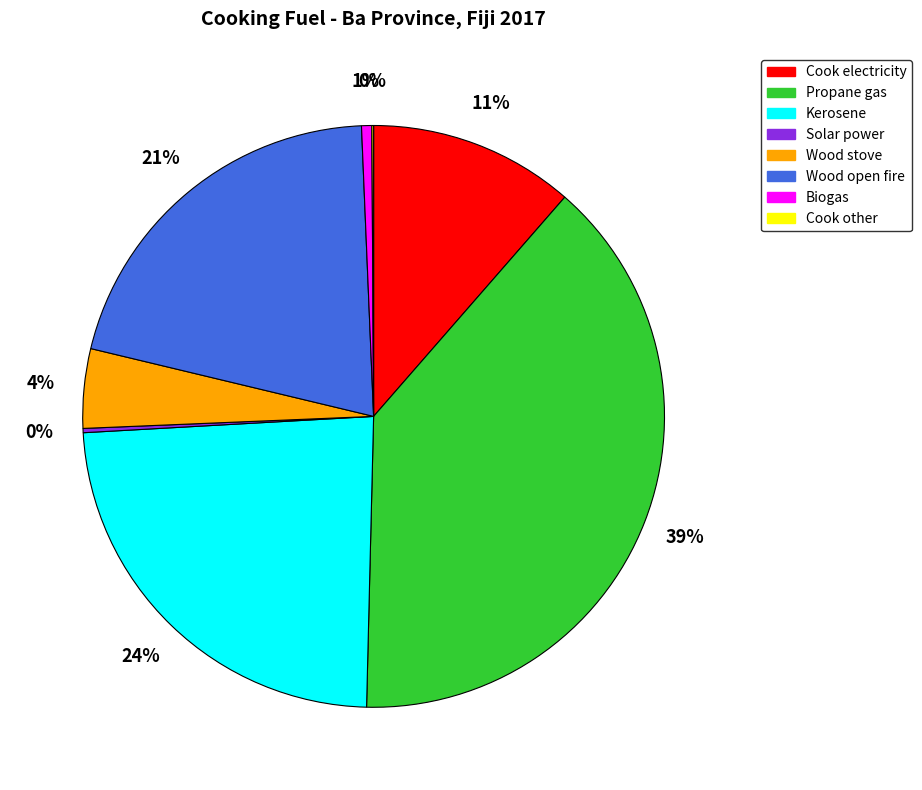

Is it true that Kerosene is 24% of the pie?

True